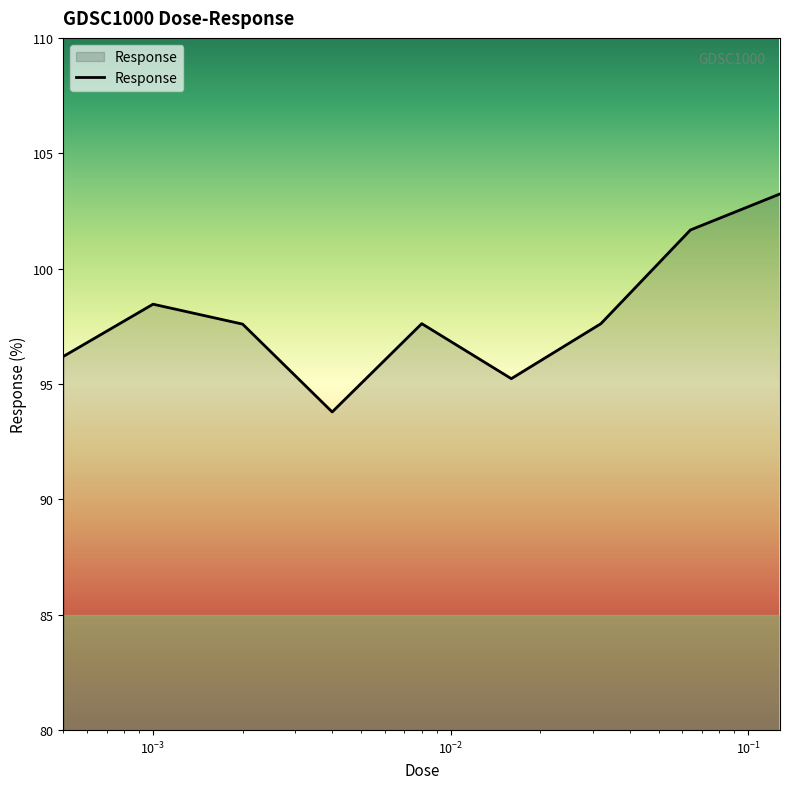

Does the chart display data point markers on the line(s)?

No